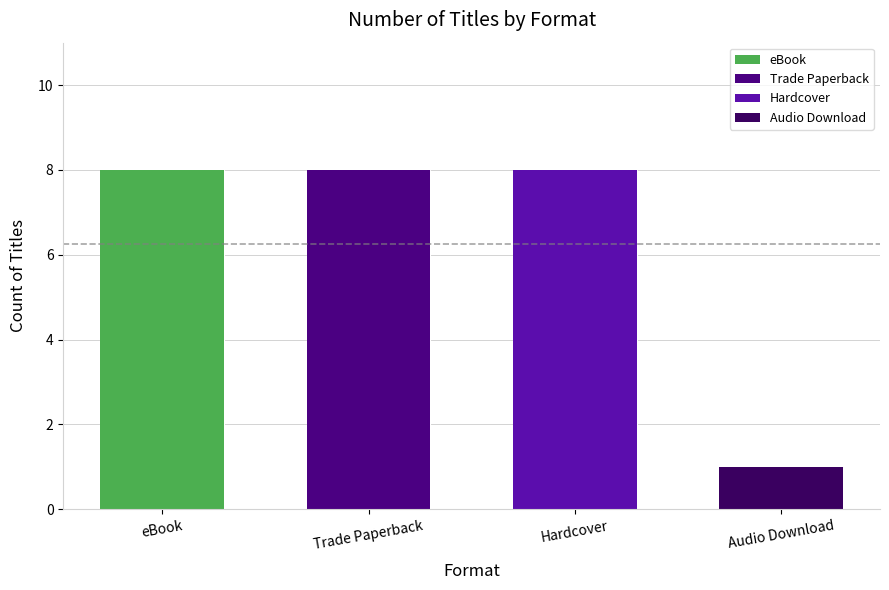

List the labels in order of value, smallest first.

Audio Download, eBook, Trade Paperback, Hardcover